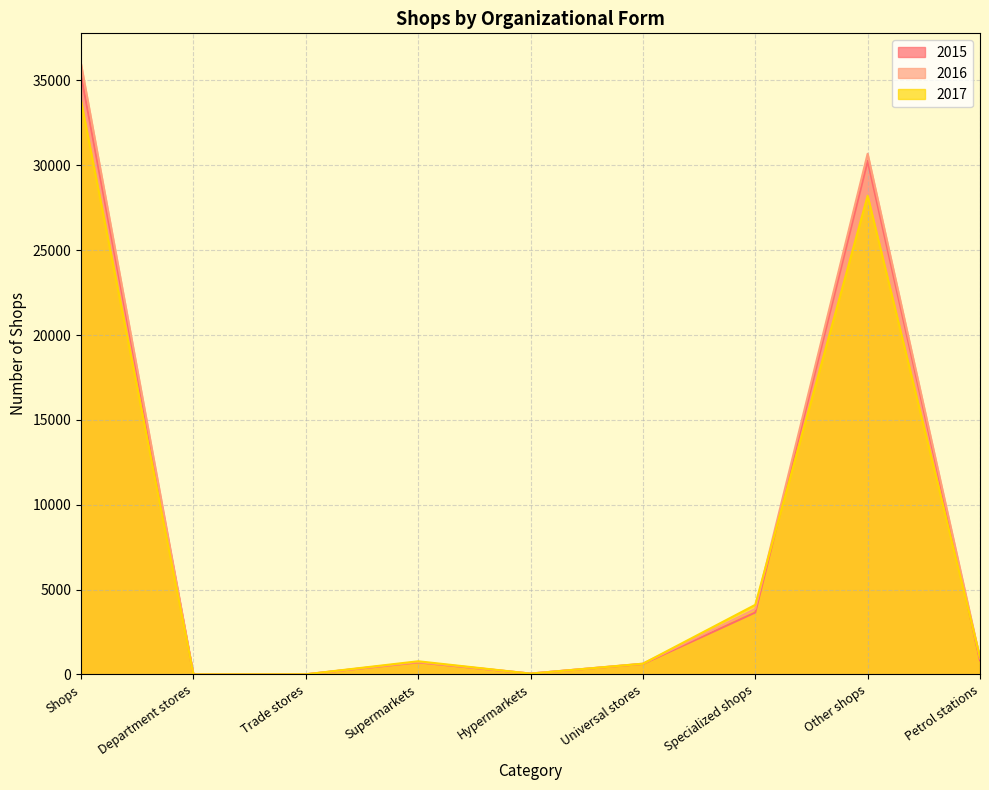

What is the difference between the maximum and minimum values in the 2017 series?

33786